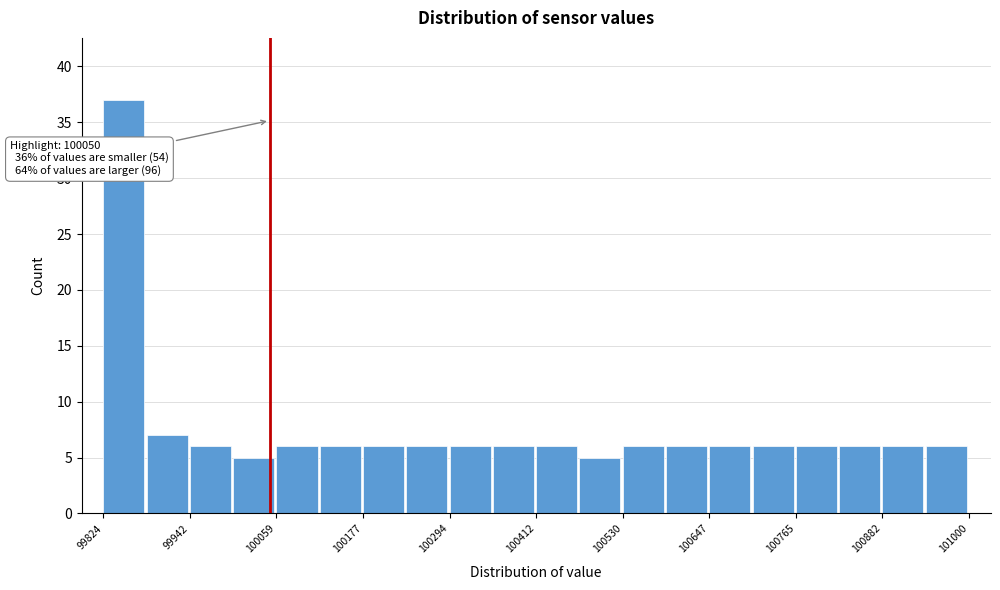

Read against the x-axis, roughly where is the centre of the tallest bar?

99860